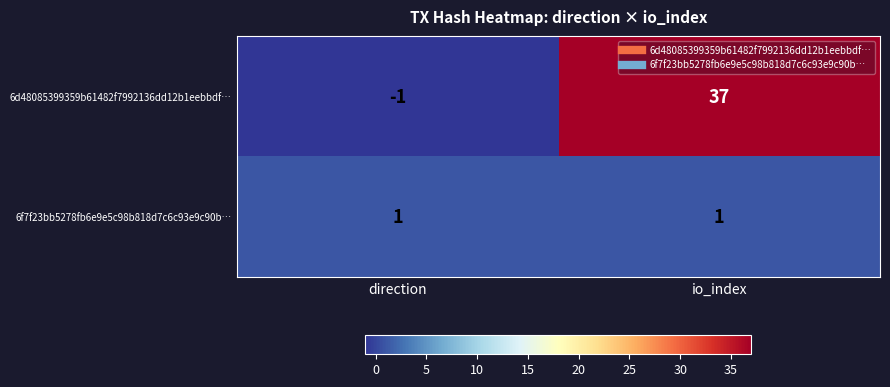

Reading left to right, transcribe all the data shown in this chart.

6d48085399359b61482f7992136dd12b1eebbdf…: -1	37
6f7f23bb5278fb6e9e5c98b818d7c6c93e9c90b…: 1	1